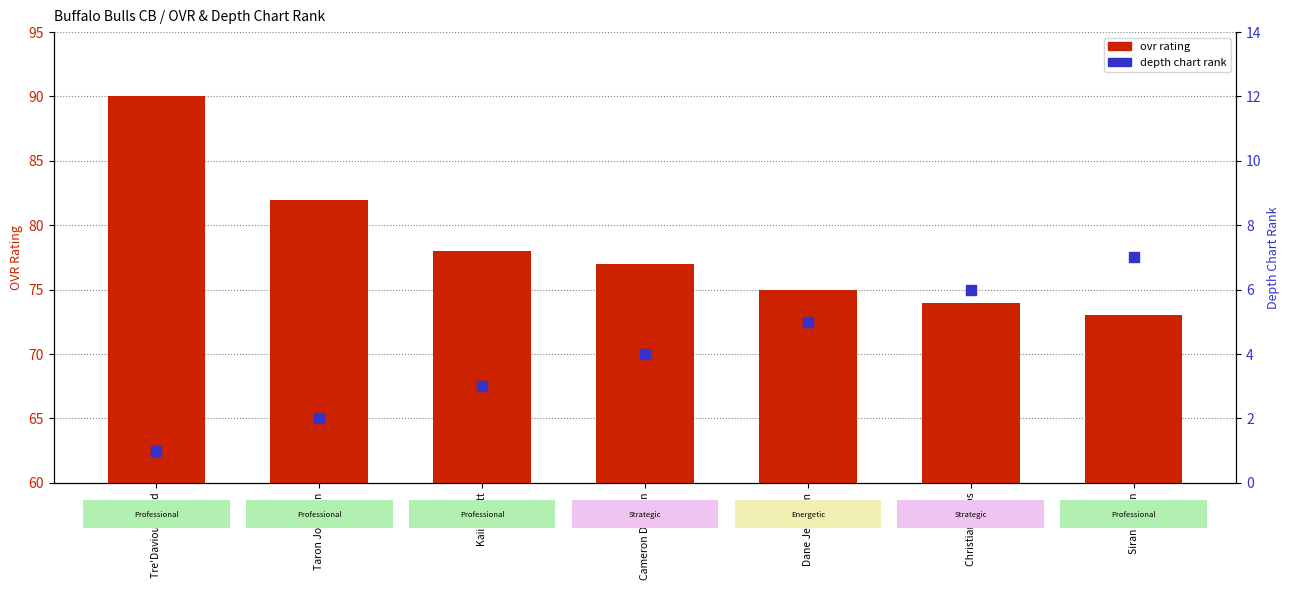

What is the total value across all series at Cameron Dielman?

81